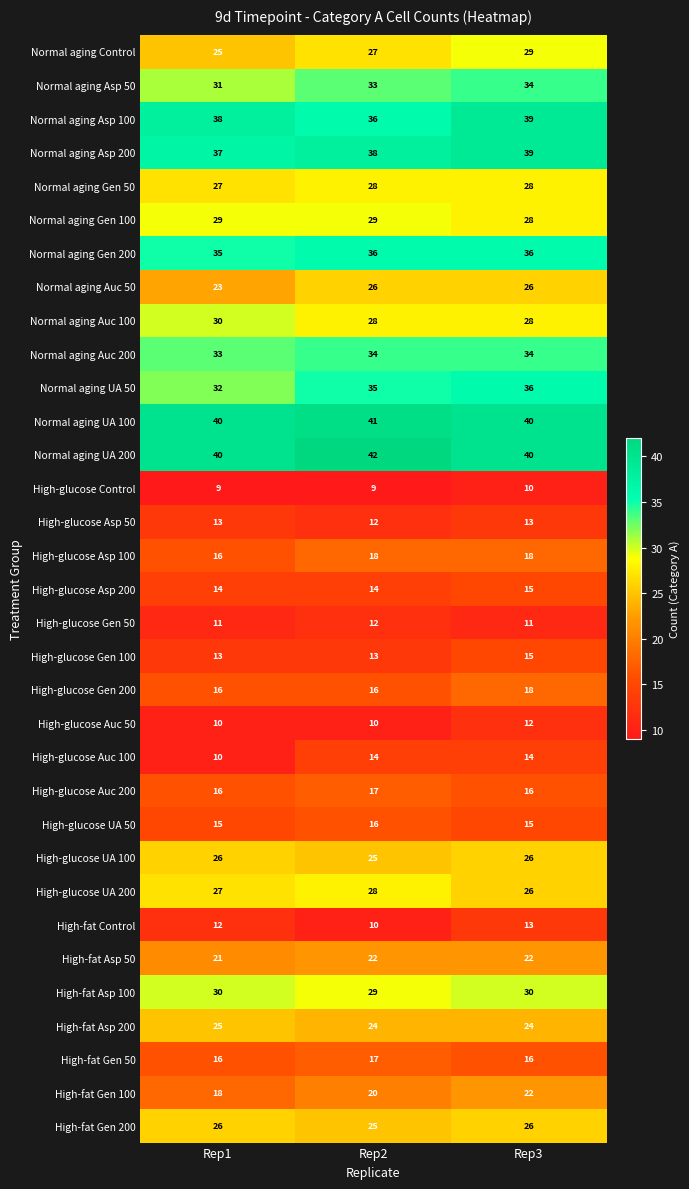

Which series changed the most between Rep1 and Rep2?

High-glucose Auc 100